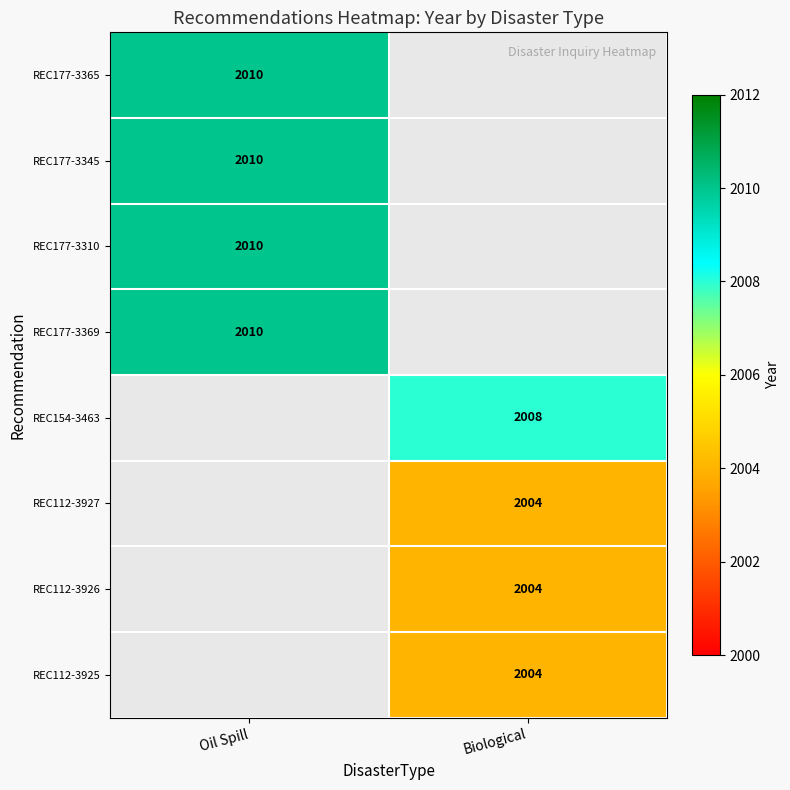

At which category does the chart reach its minimum across all series?

Biological